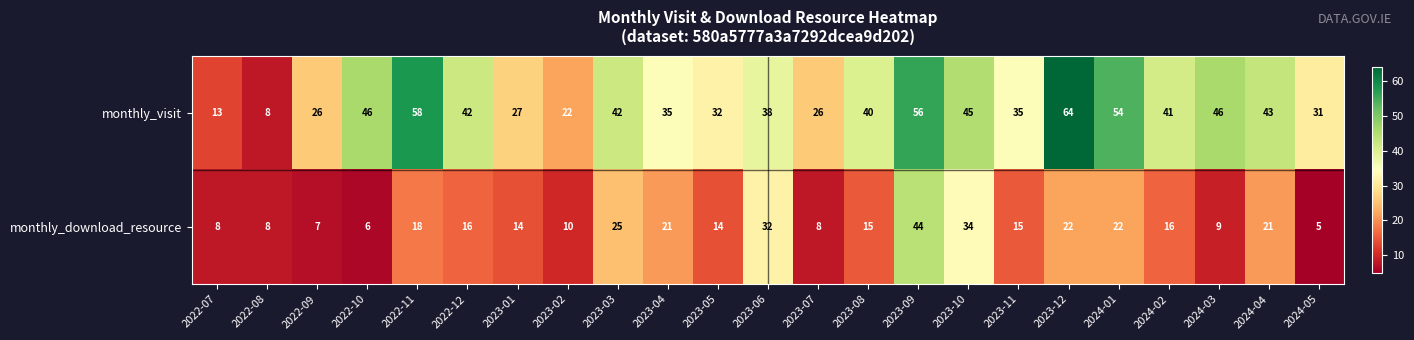

Which series changed the most between 2022-08 and 2022-11?

monthly_visit